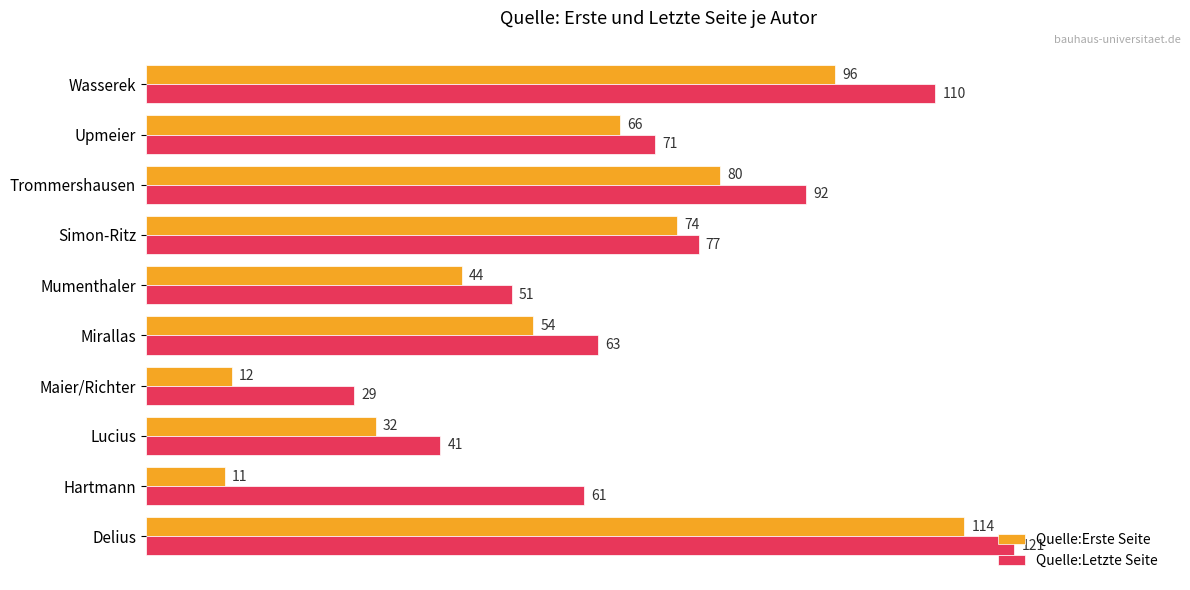

How many Quelle:Letzte Seite values are between 51 and 92?

6